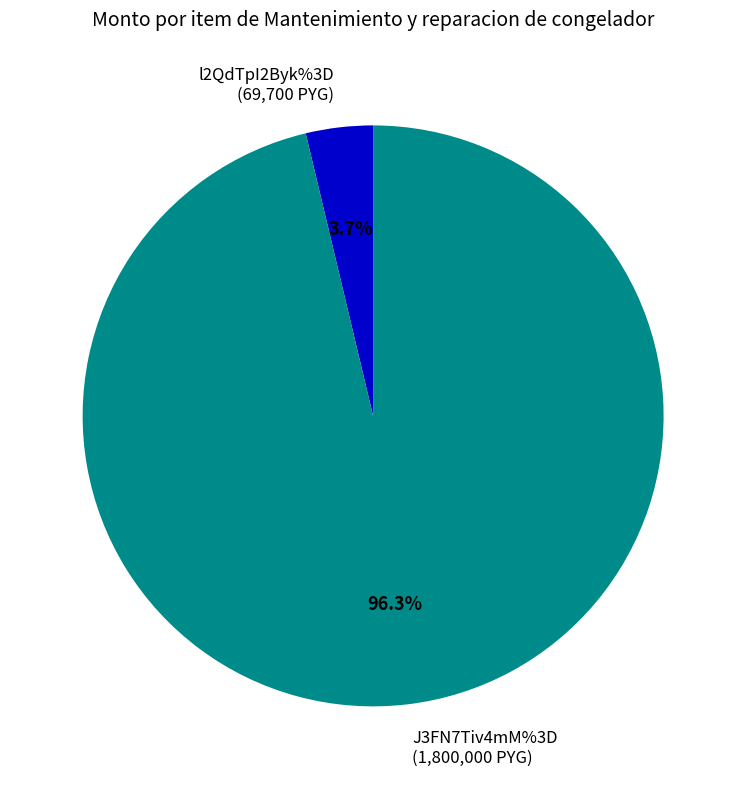

Which category has the biggest portion of the pie?

J3FN7Tiv4mM%3D